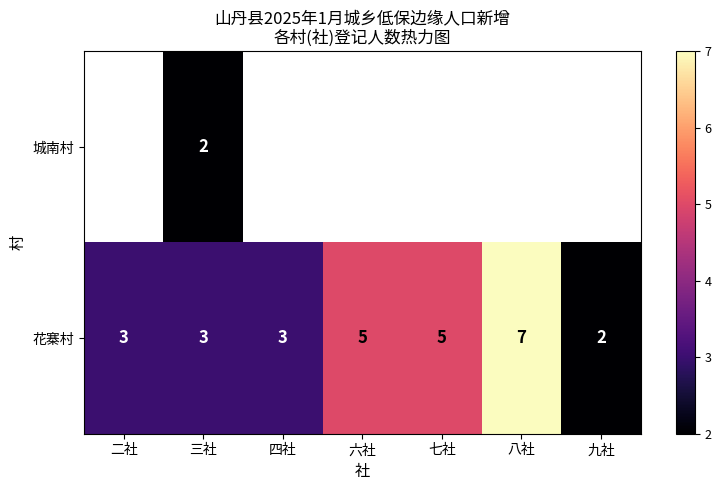

At which label does 花寨村 reach its peak?

八社